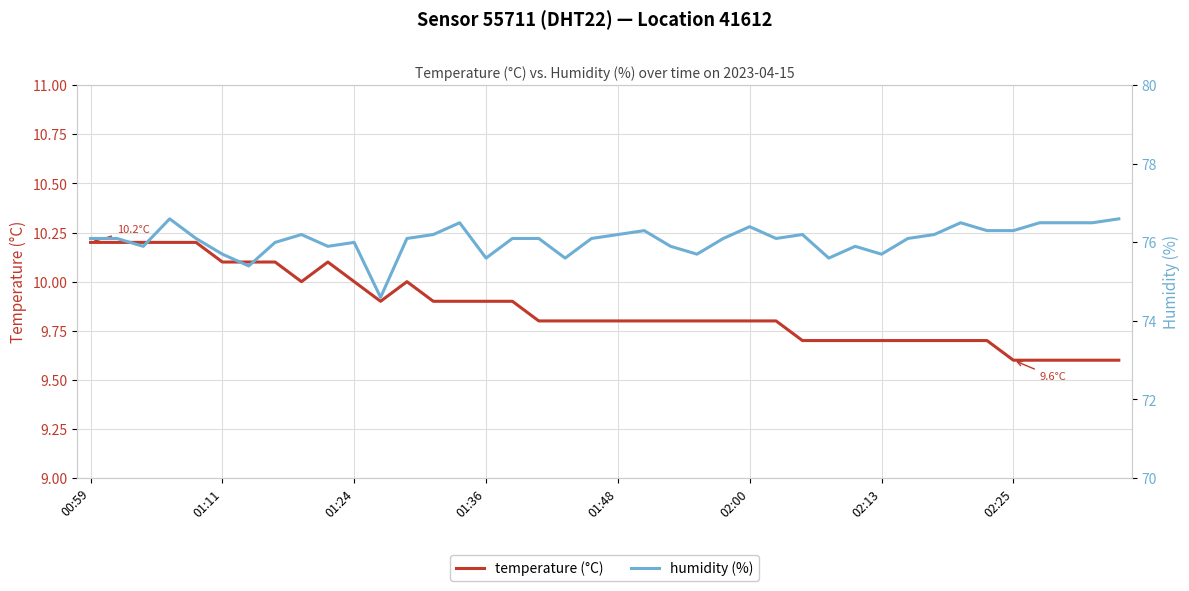

How many distinct data groups are displayed?

2